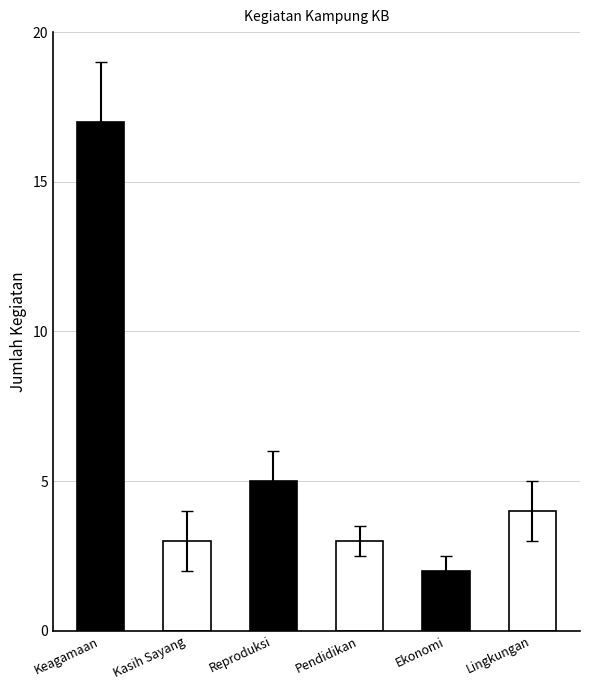

What is the difference between the maximum and minimum values?

15